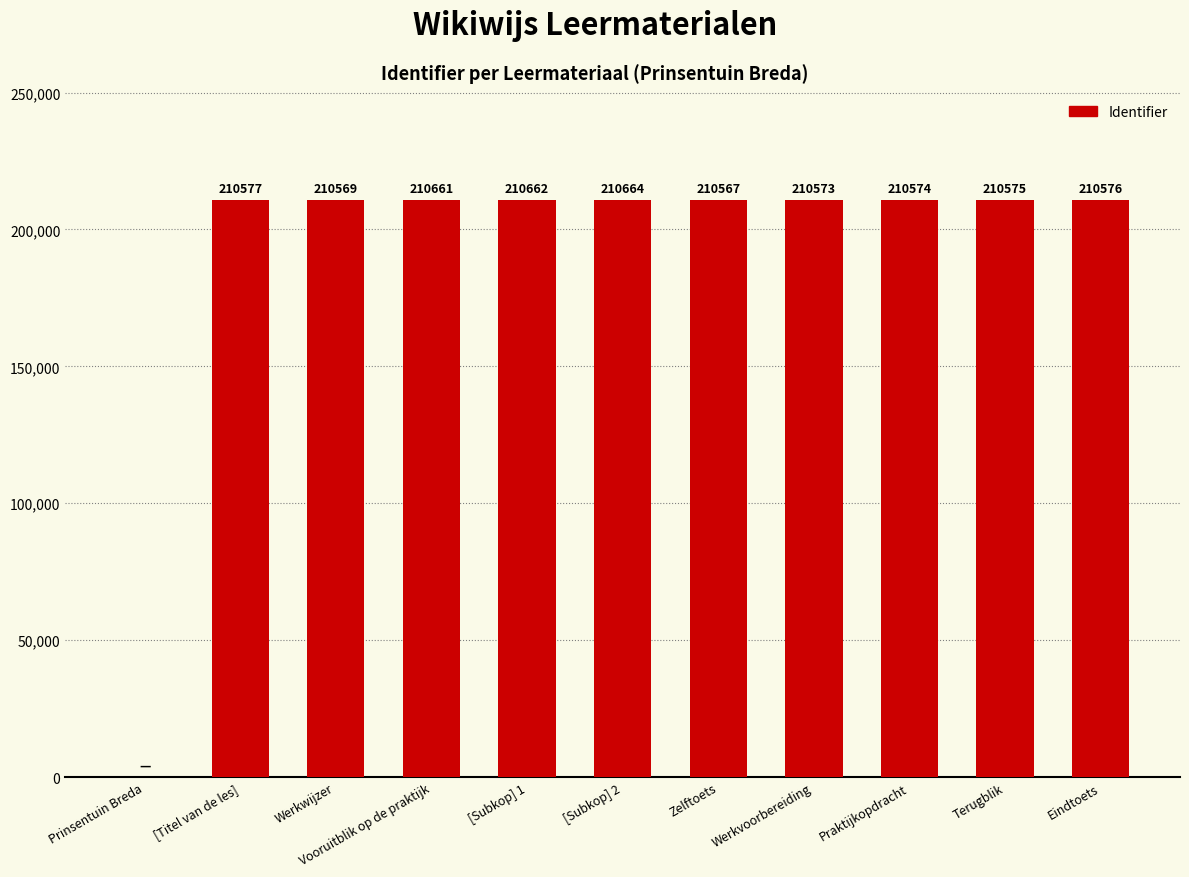

What is the sum of the values at [Titel van de les] and Werkwijzer?

421146